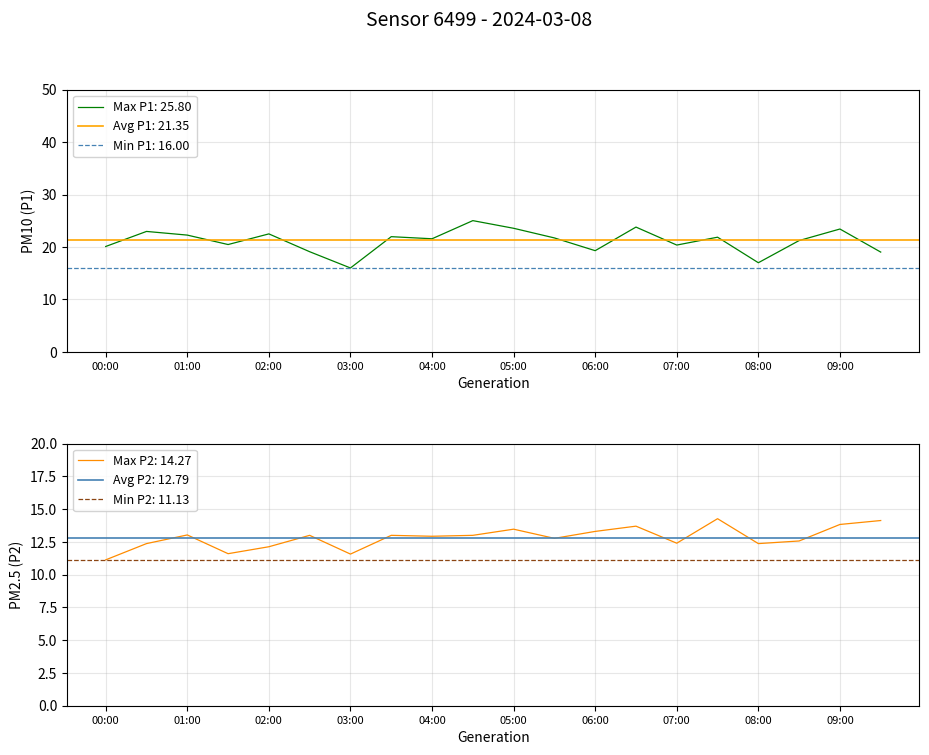

How many interior local valleys does the P1 series have?

6